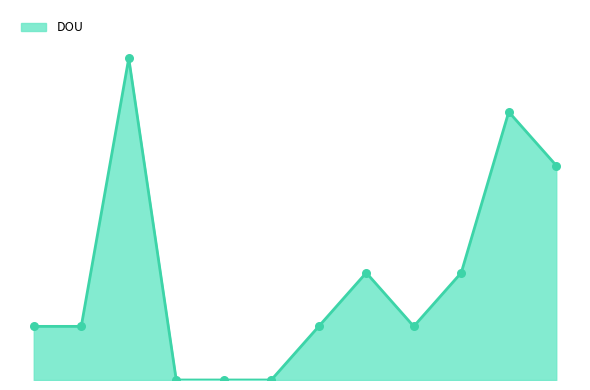

What is the change in value from Oct to Nov?

+3